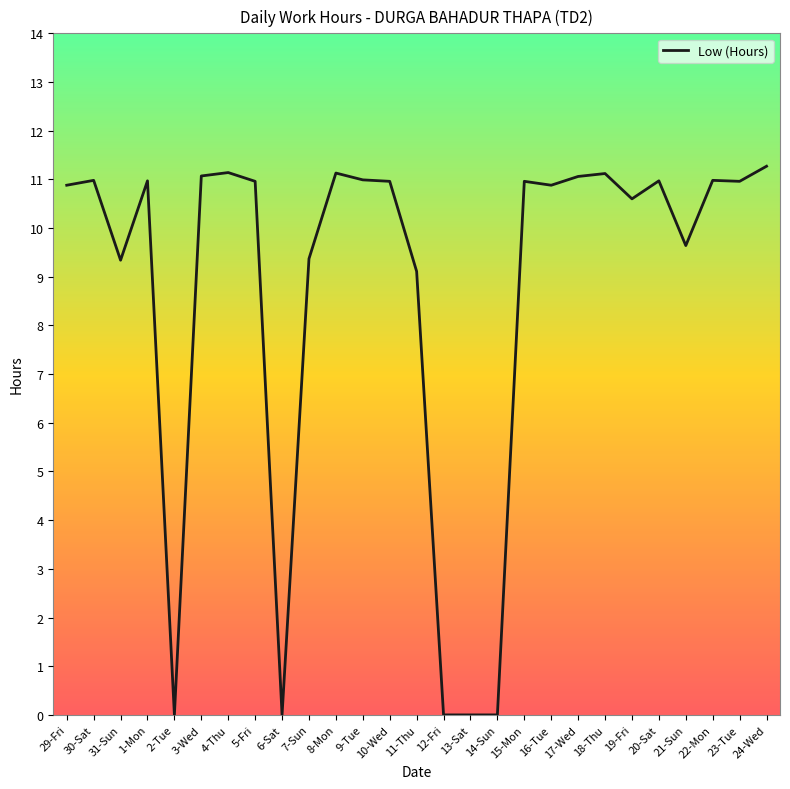

What is the sum of all values?

235.3